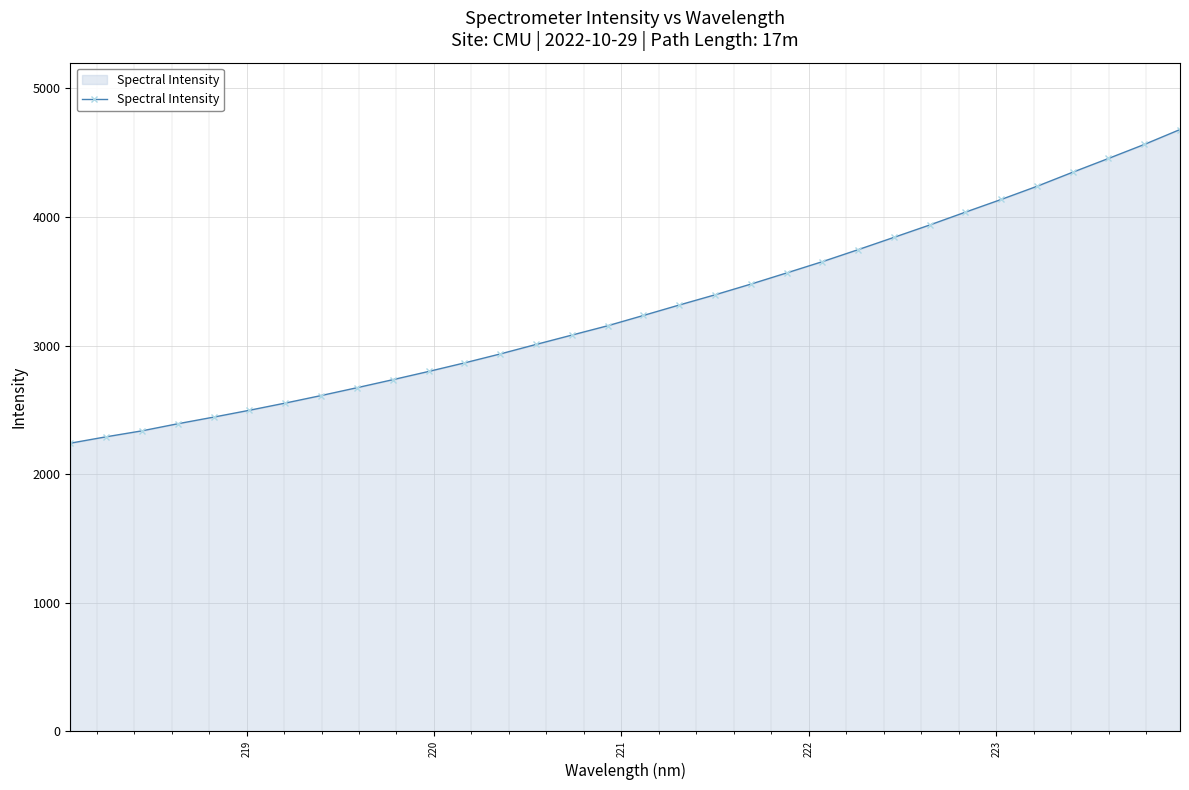

What is the maximum value shown in the chart?

4680.0